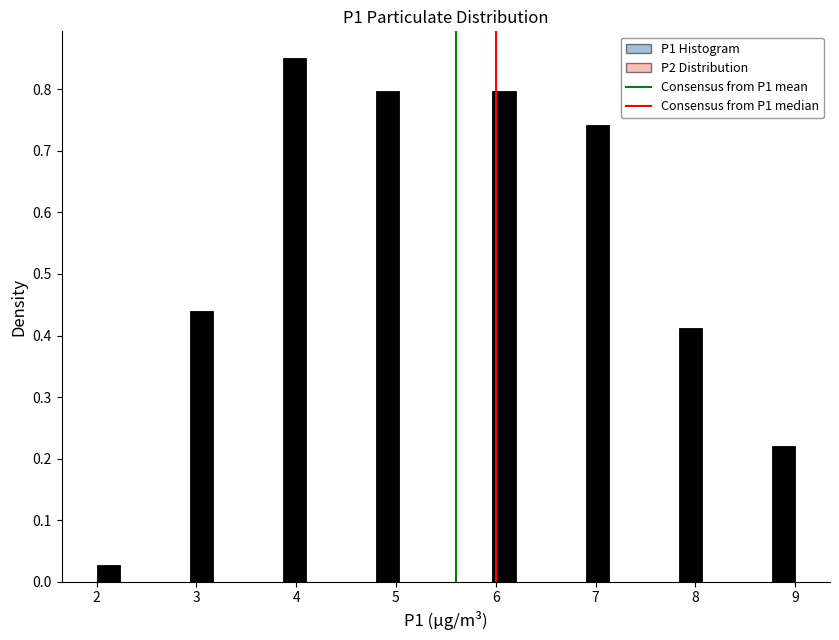

Read against the x-axis, roughly where is the centre of the tallest bar?

4.0